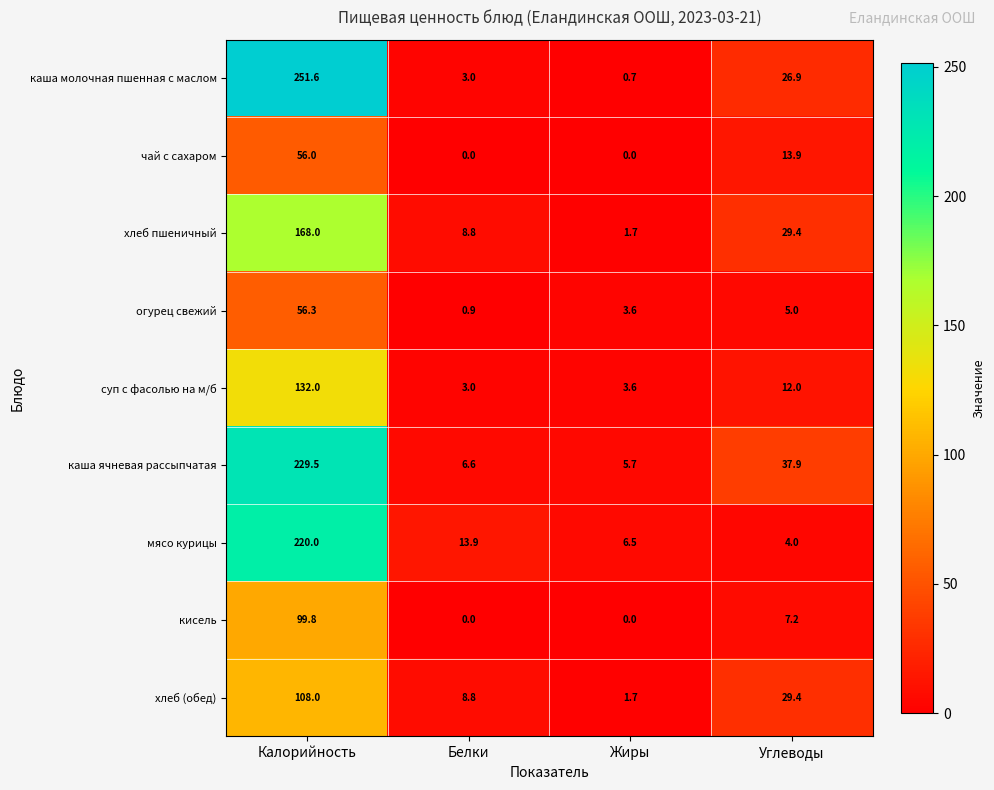

At which label does мясо курицы first exceed 13?

Калорийность